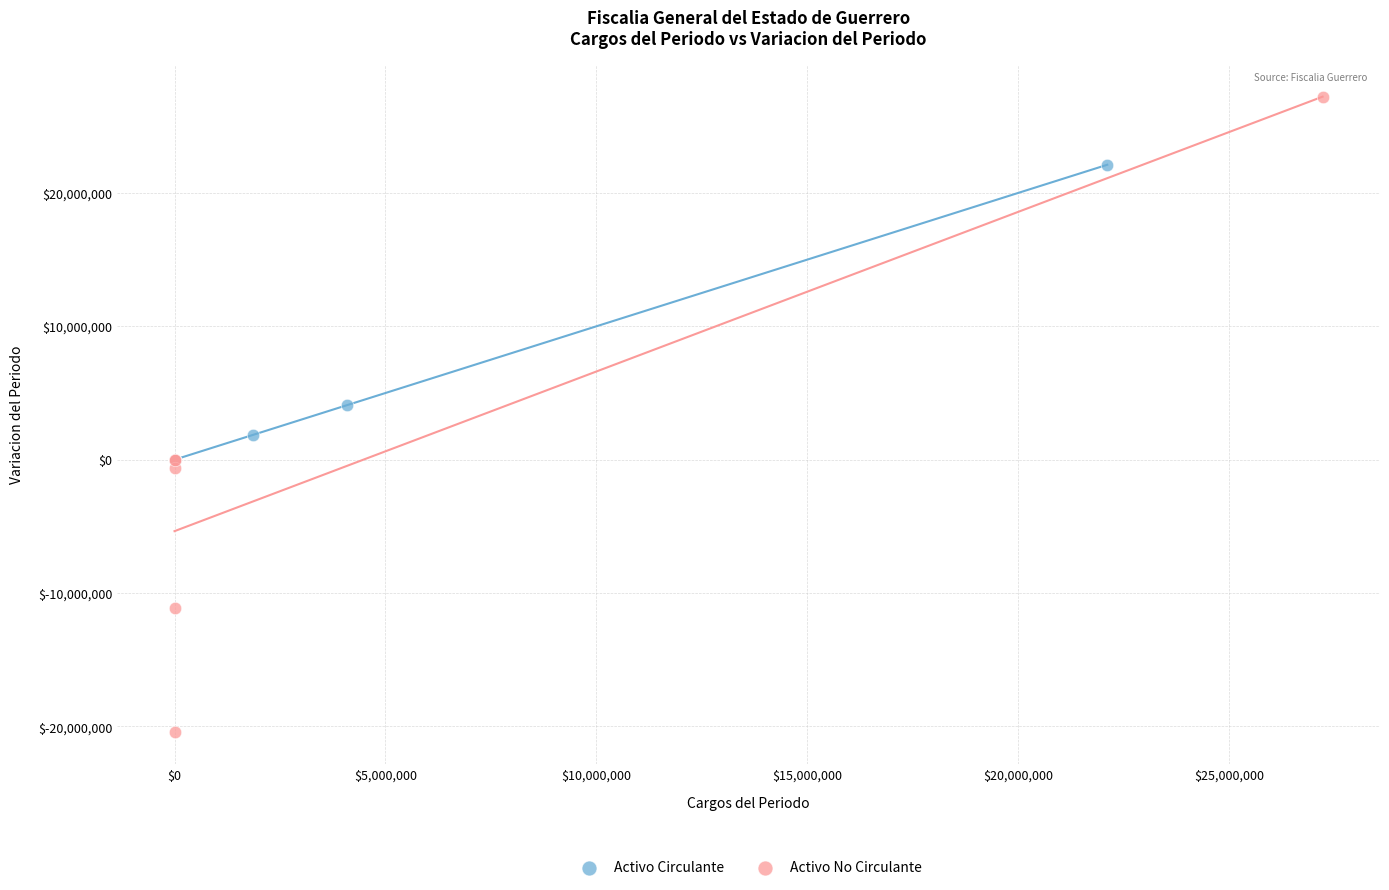

Which series reaches the maximum Y coordinate?

Activo No Circulante